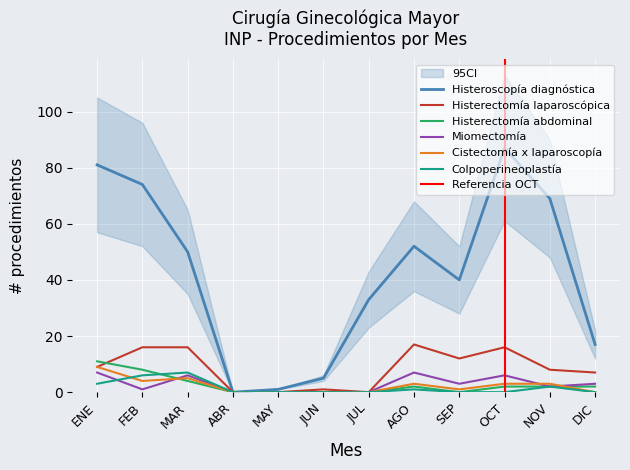

What is the difference between the second highest and second lowest values in the Miomectomía series?

7